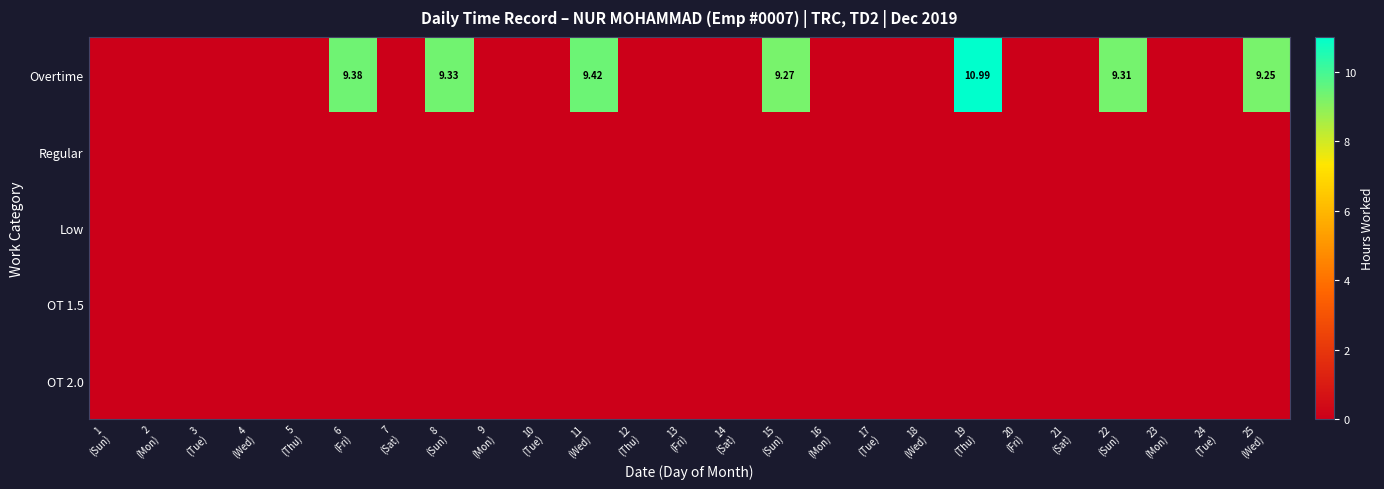

Is the value of OT 2.0 at 17 (Tue) greater than the value of OT 1.5 at 5 (Thu)?

No